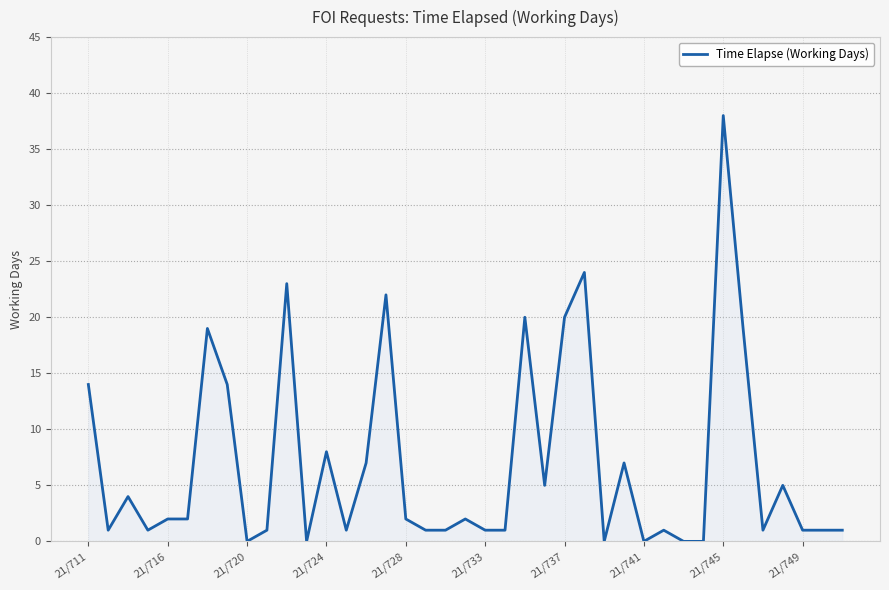

What is the difference between the maximum and minimum values?

38